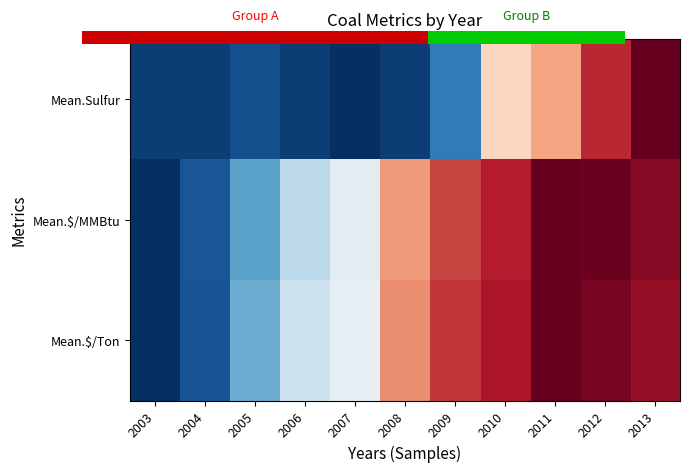

The Mean.Sulfur series shows 0.0 at 2007. True or false?

True